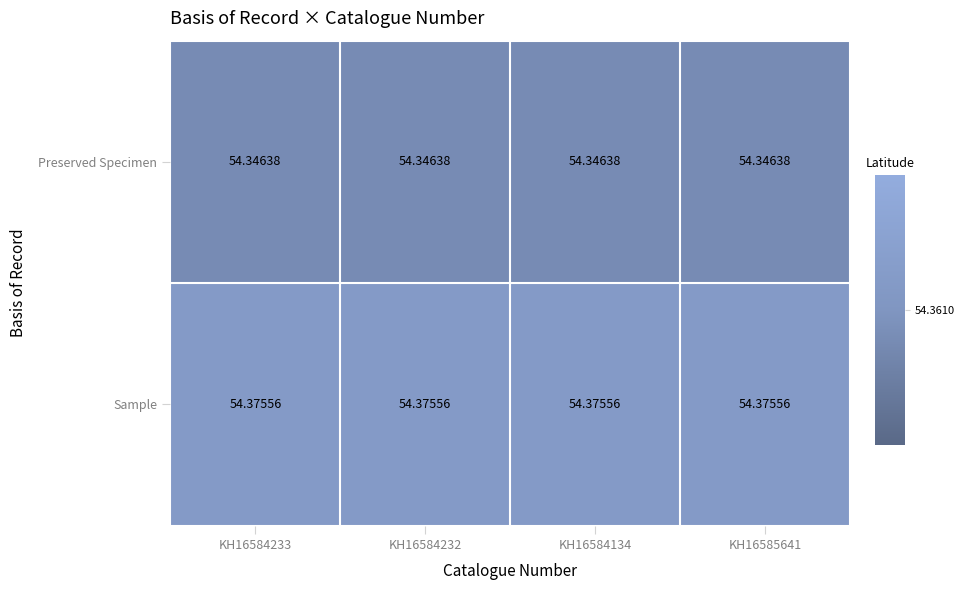

Which series has the largest total across all categories?

Sample